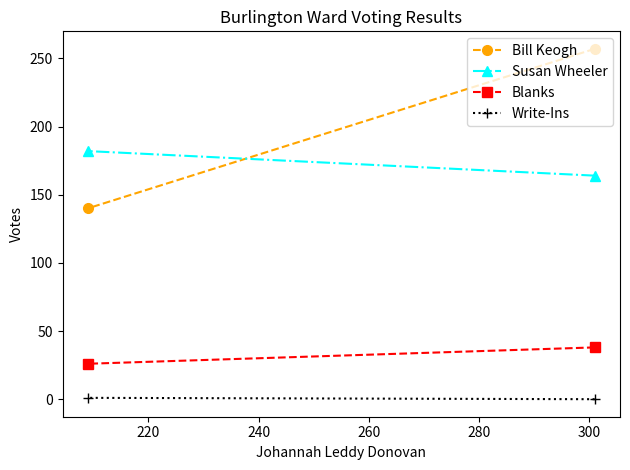

How many positive values does the Write-Ins series have?

1